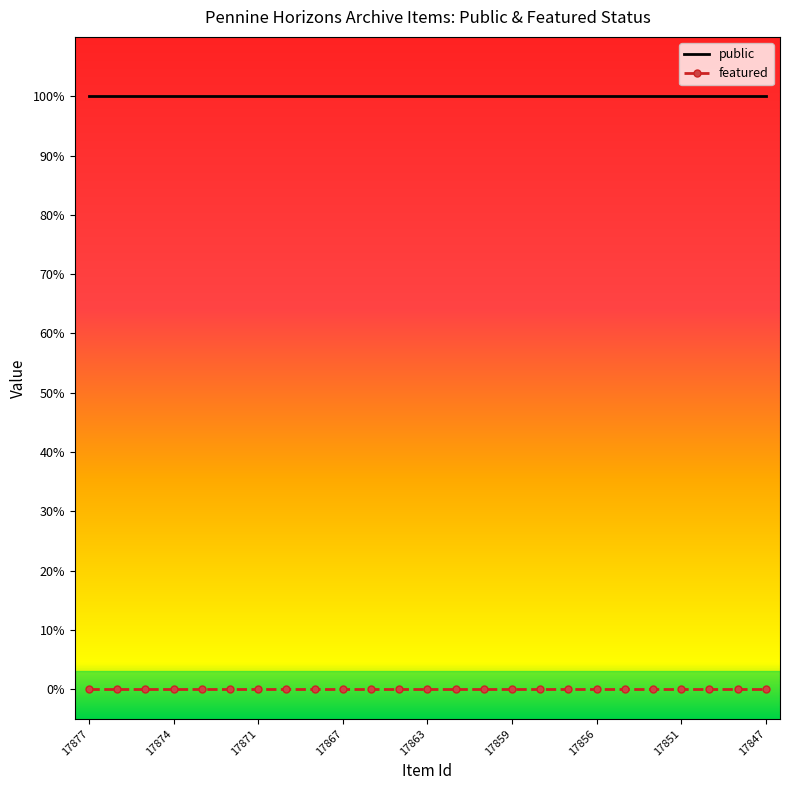

Which label corresponds to the largest value in the chart?

17877